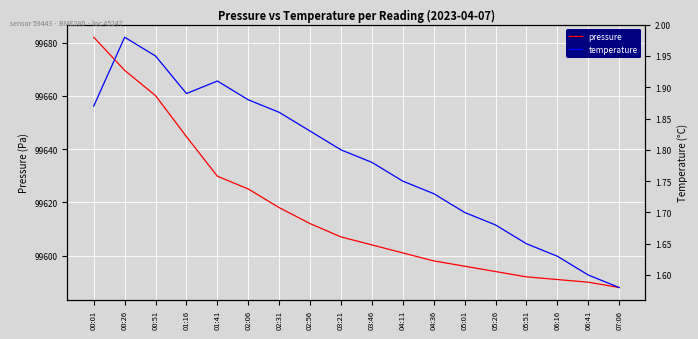

Reading left to right, extract all data points from this chart.

pressure: 99682.0	99669.6	99660.1	99644.7	99629.8	99625.0	99618.0	99612.0	99607.0	99604.0	99601.0	99598.0	99596.0	99594.0	99592.0	99591.0	99590.0	99588.0
temperature: 1.9	2.0	1.9	1.9	1.9	1.9	1.9	1.8	1.8	1.8	1.8	1.7	1.7	1.7	1.6	1.6	1.6	1.6